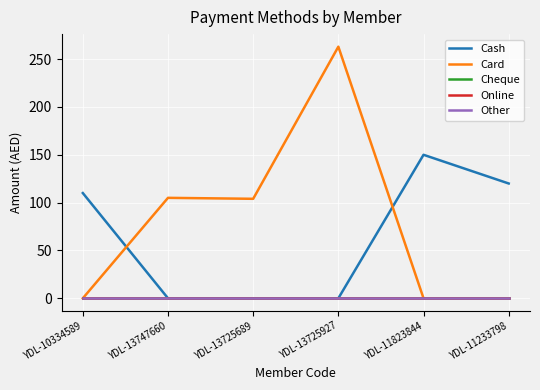

Reading right to left, transcribe all the data shown in this chart.

Cash: 120	150	0	0	0	110
Card: 0	0	263	104	105	0
Cheque: 0	0	0	0	0	0
Online: 0	0	0	0	0	0
Other: 0	0	0	0	0	0